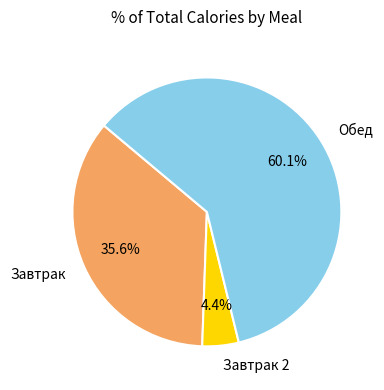

Is there a majority slice in this chart?

Yes